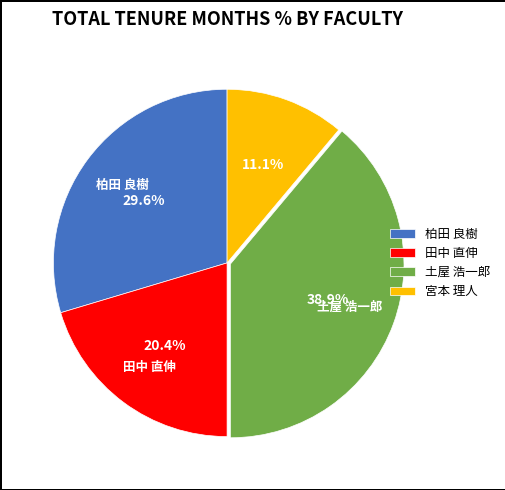

To the nearest percent, what is the difference between the largest and smallest slice percentages?

28%